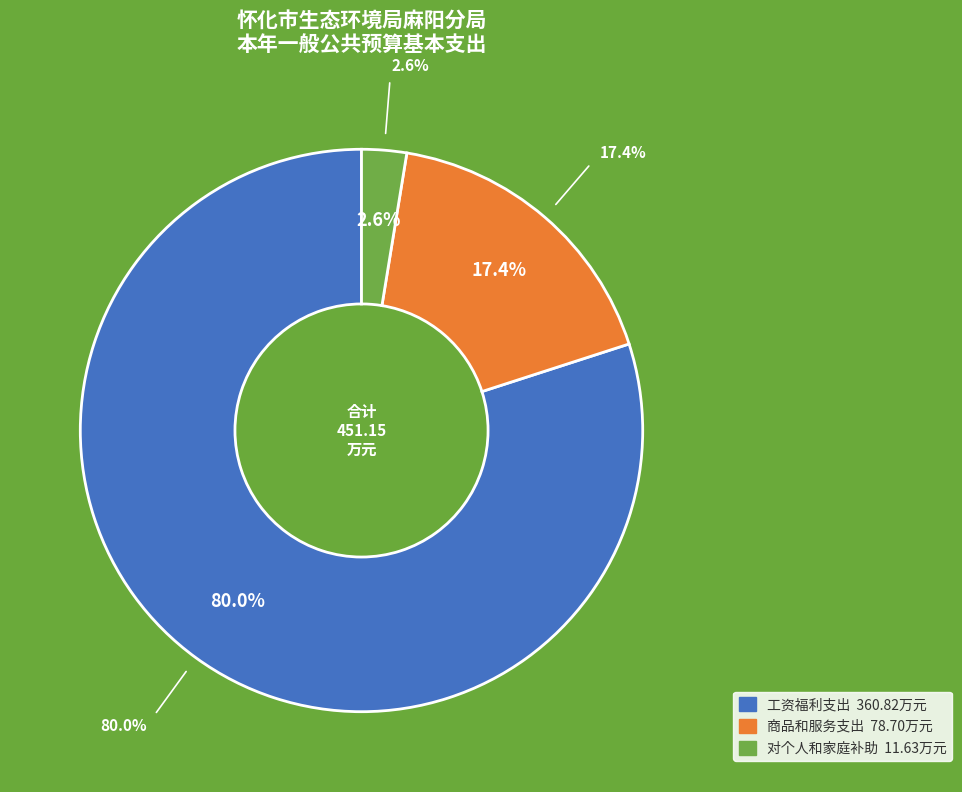

Rank the categories by value from highest to lowest.

工资福利支出, 商品和服务支出, 对个人和家庭补助